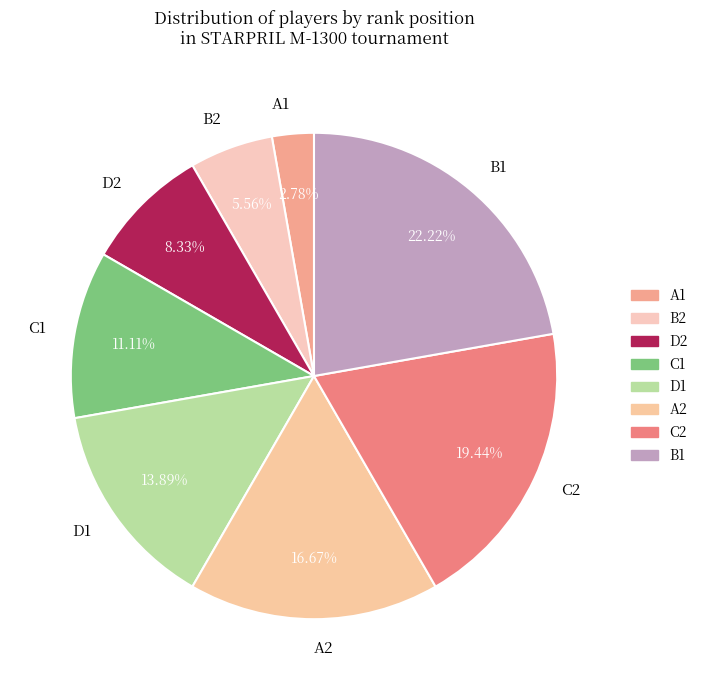

The A1 slice represents 14% of the pie. True or false?

False